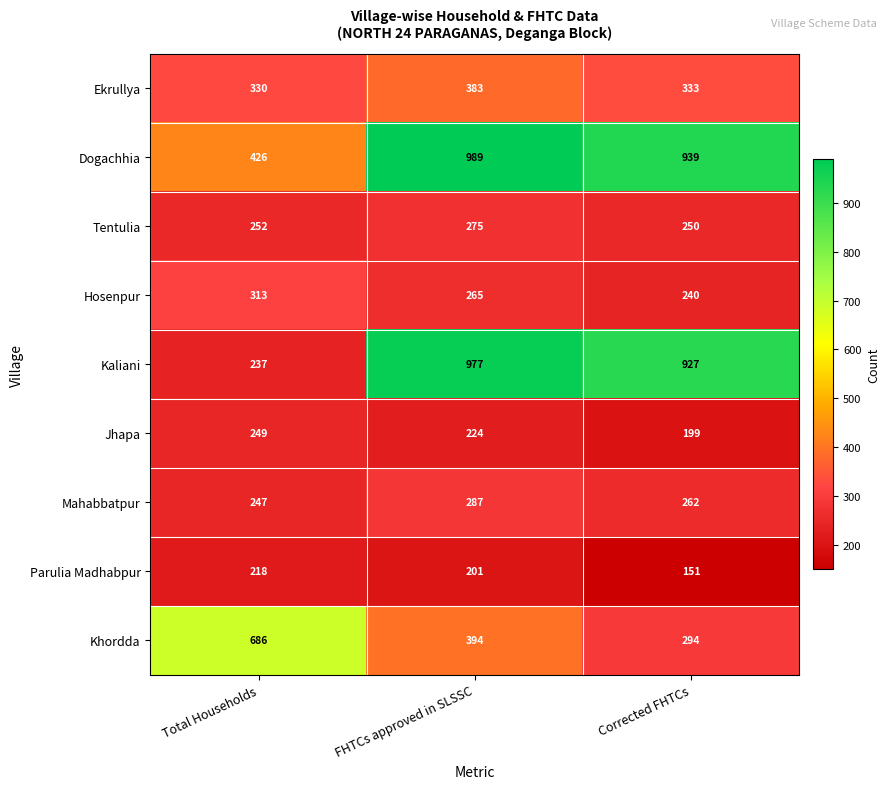

What is the average value of the Kaliani series?

714